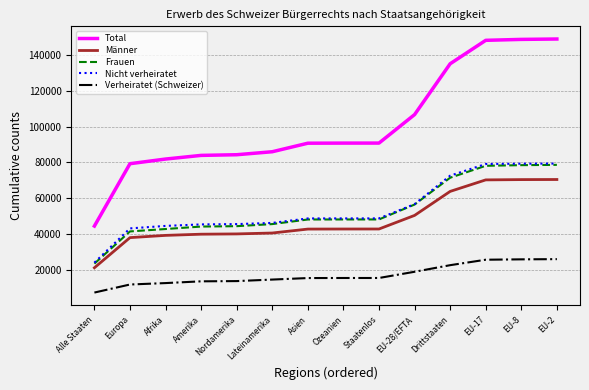

True or false: Verheiratet (Schweizer) and Total cross at least once.

False